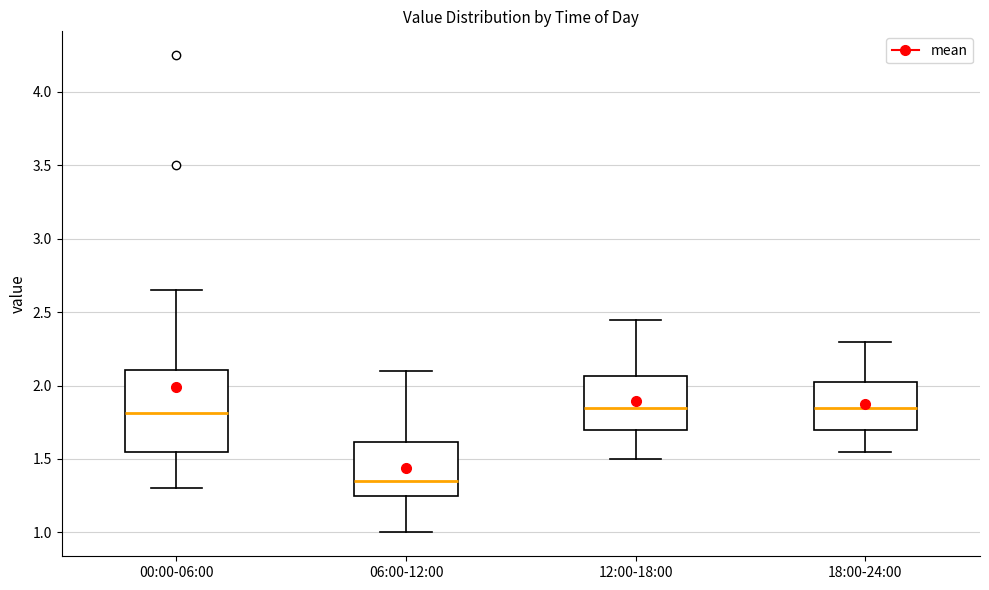

Reading left to right, read every box against the y-axis: the position of its median line, the range the box covers, and the ends of its whiskers. The values are not printed on the chart, so give them approximately, as read against the axis.

00:00-06:00: median 1.80, box 1.55 to 2.10, whiskers 1.30 to 2.65
06:00-12:00: median 1.35, box 1.25 to 1.60, whiskers 1.00 to 2.10
12:00-18:00: median 1.85, box 1.70 to 2.05, whiskers 1.50 to 2.45
18:00-24:00: median 1.85, box 1.70 to 2.05, whiskers 1.55 to 2.30